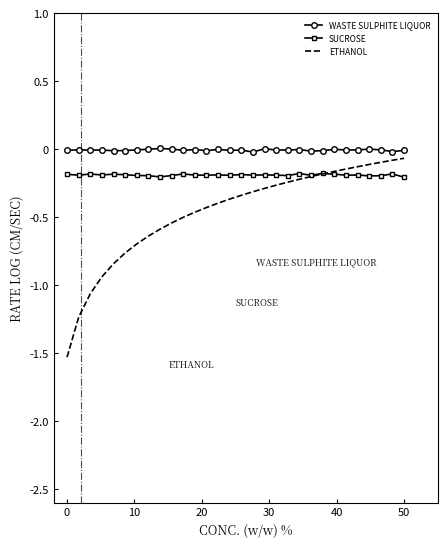

Which series has the largest range (max minus min)?

ETHANOL